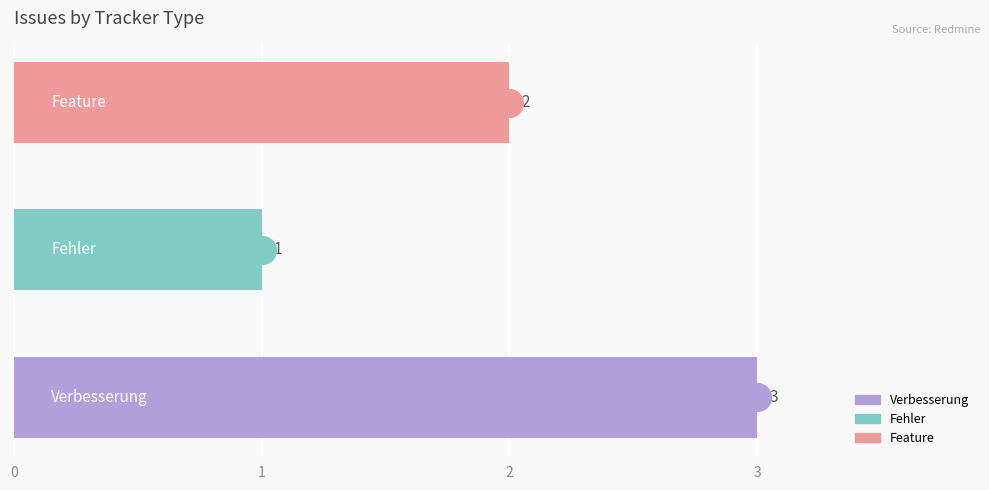

What is the change in value from 1 to 2?

+1